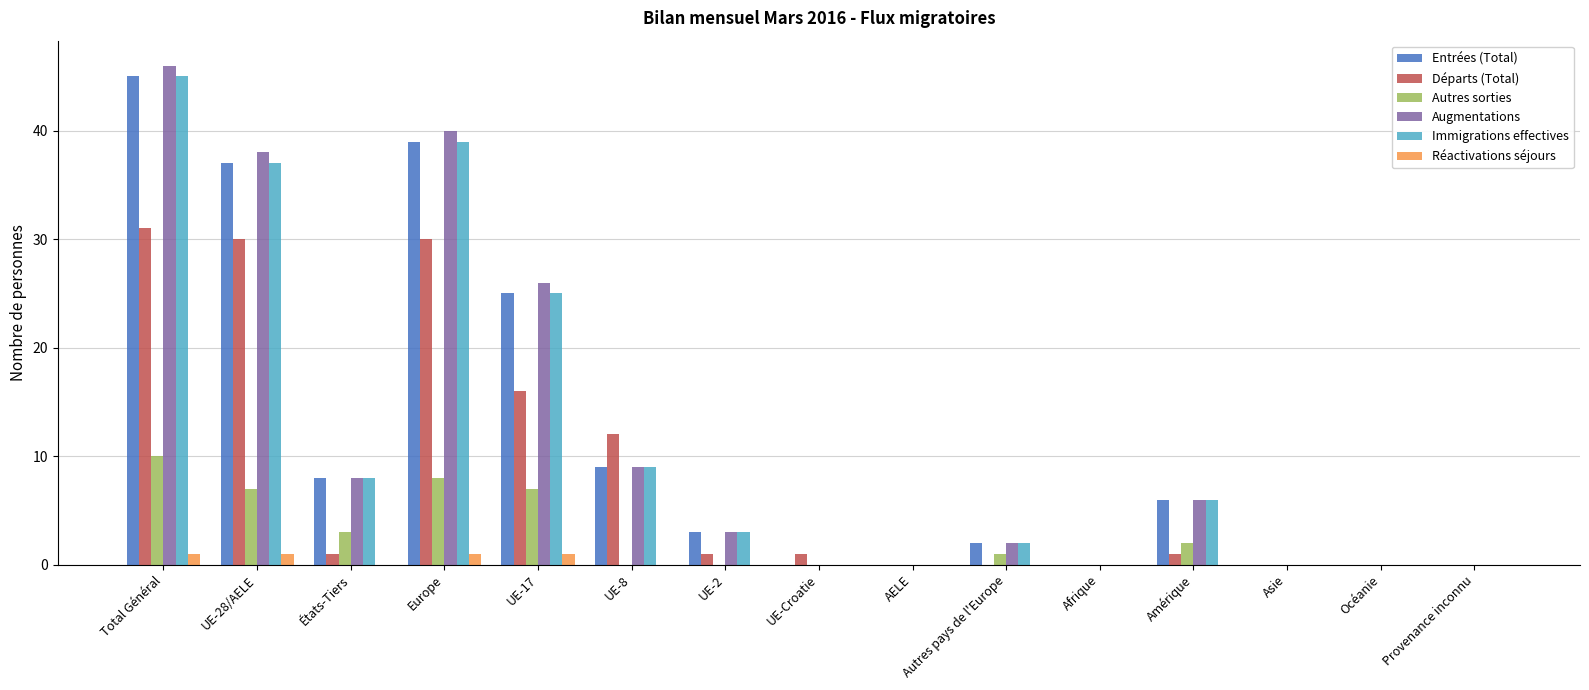

At which label does Augmentations first exceed 3?

Total Général